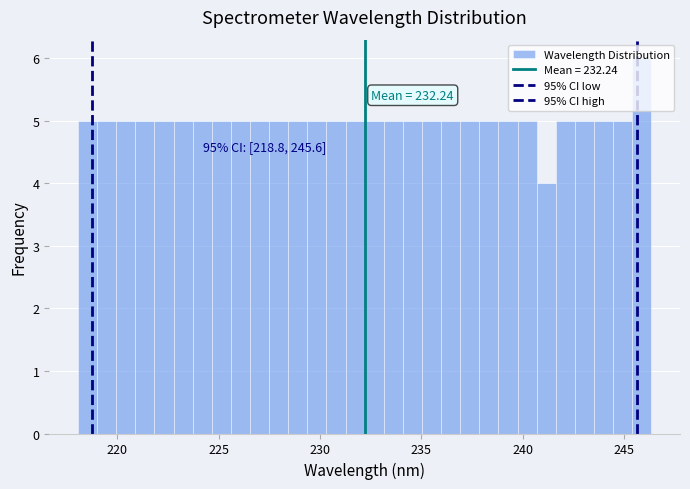

Read against the x-axis, roughly where is the centre of the tallest bar?

246.0